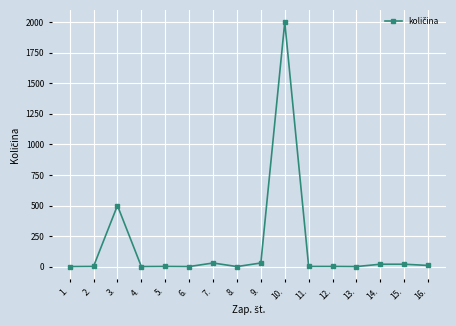

What is the maximum value shown in the chart?

2000